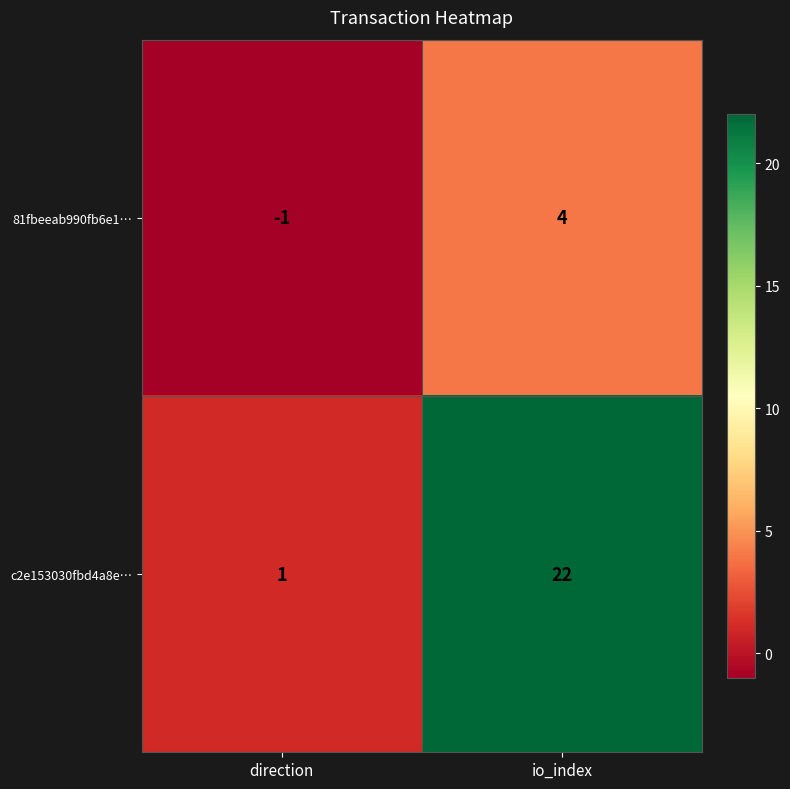

Where is c2e153030fbd4a8e… nearest to the value 11?

direction